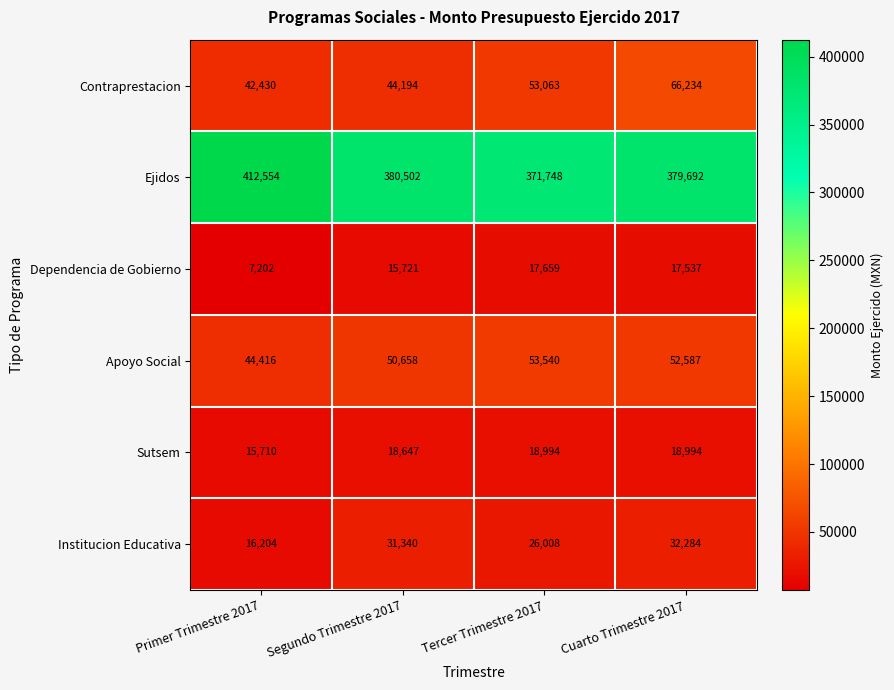

Is the value of Apoyo Social at Tercer Trimestre 2017 greater than the value of Contraprestacion at Tercer Trimestre 2017?

Yes